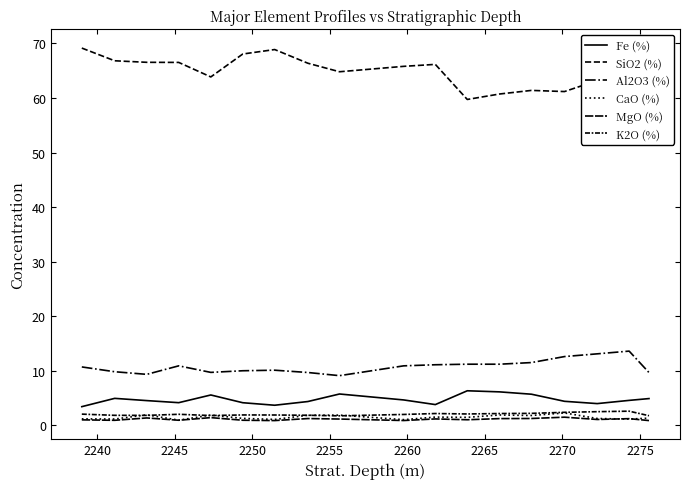

True or false: Fe (%) and SiO2 (%) intersect in this chart.

False